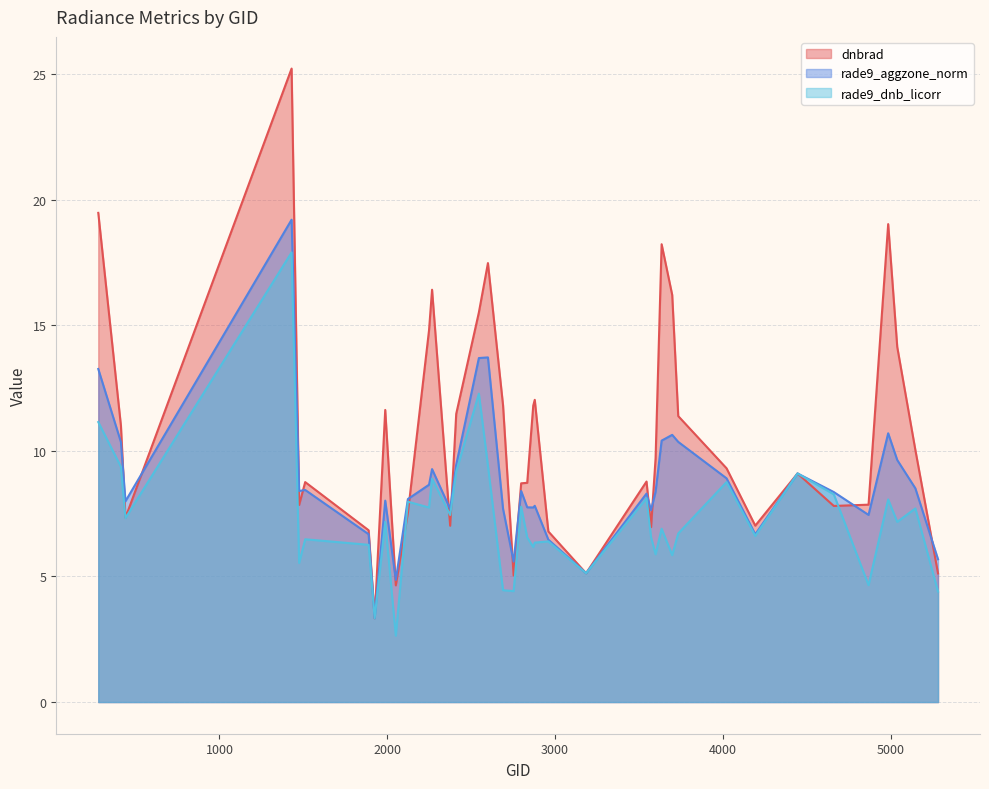

Rank the series by their maximum value, from highest to lowest.

dnbrad, rade9_aggzone_norm, rade9_dnb_licorr